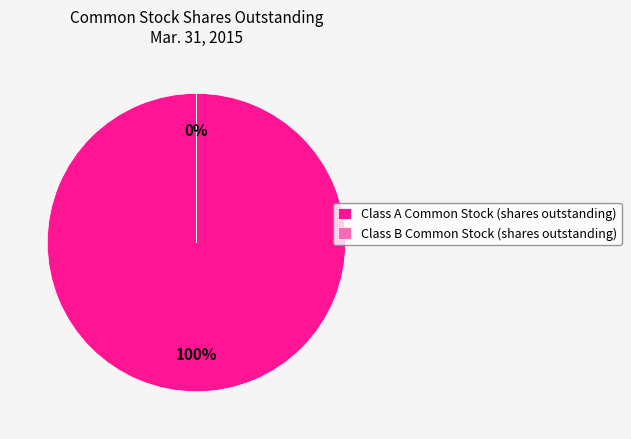

To the nearest percent, what percentage of the pie is Class A Common Stock (shares outstanding)?

100%